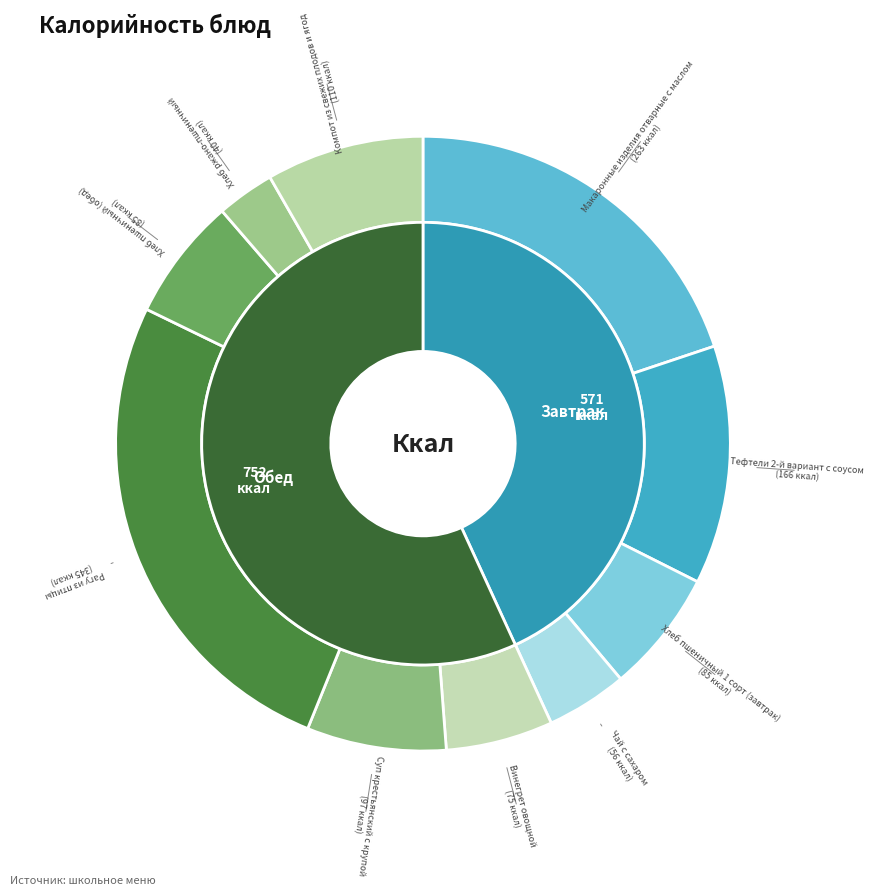

Rank the categories by value from lowest to highest.

Хлеб ржано-пшеничный, Чай с сахаром, Винегрет овощной, Хлеб пшеничный 1 сорт (завтрак), Хлеб пшеничный (обед), Суп крестьянский с крупой, Компот из свежих плодов и ягод, Тефтели 2-й вариант с соусом, Макаронные изделия отварные с маслом, Рагу из птицы